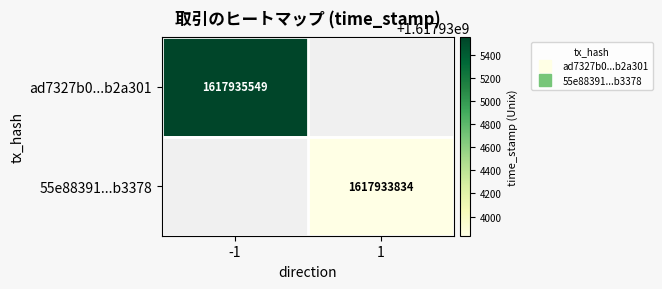

List the labels in order of 55e88391...b3378 value, smallest first.

-1, 1